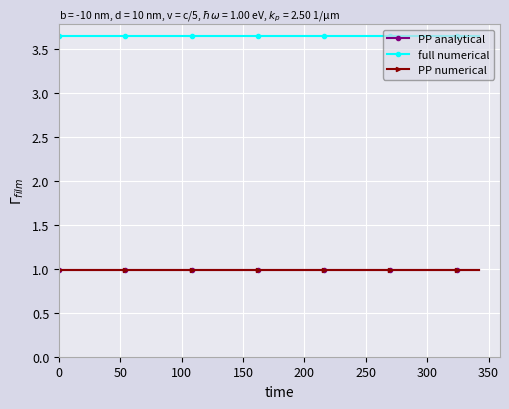

Which series has the largest total across all categories?

full numerical